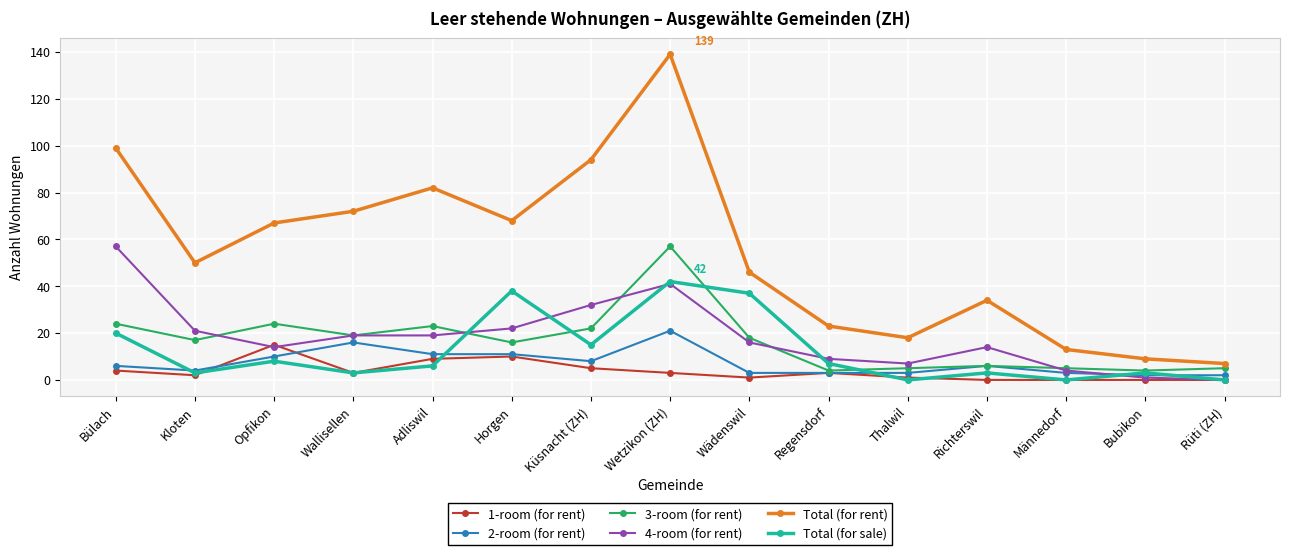

Between Wallisellen and Bubikon, which series saw the biggest shift?

Total (for rent)